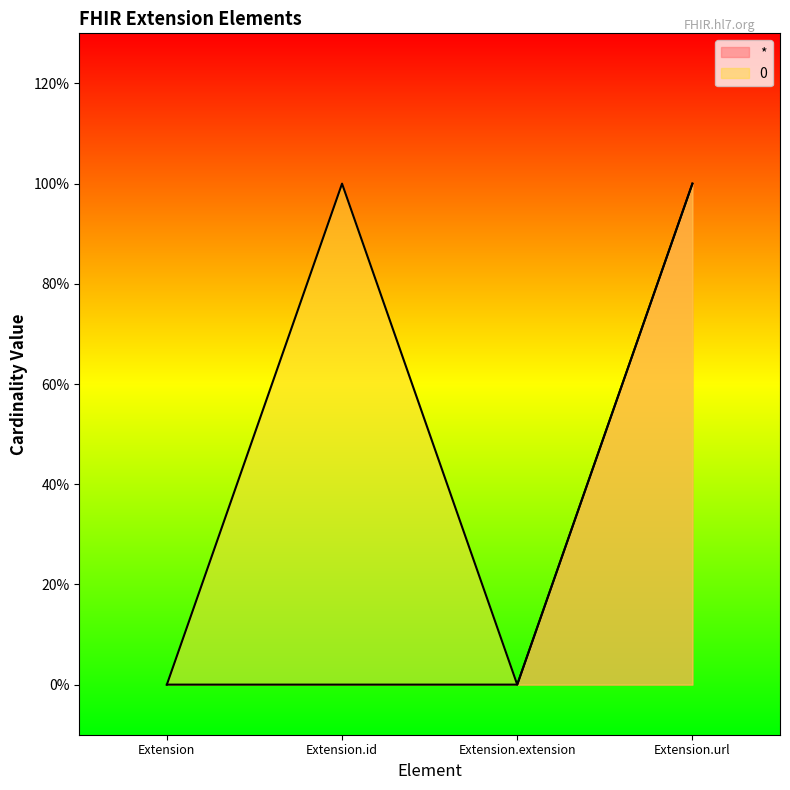

Reading left to right, extract all data points from this chart.

*: 0	0	0	1
0: 0	1	0	1